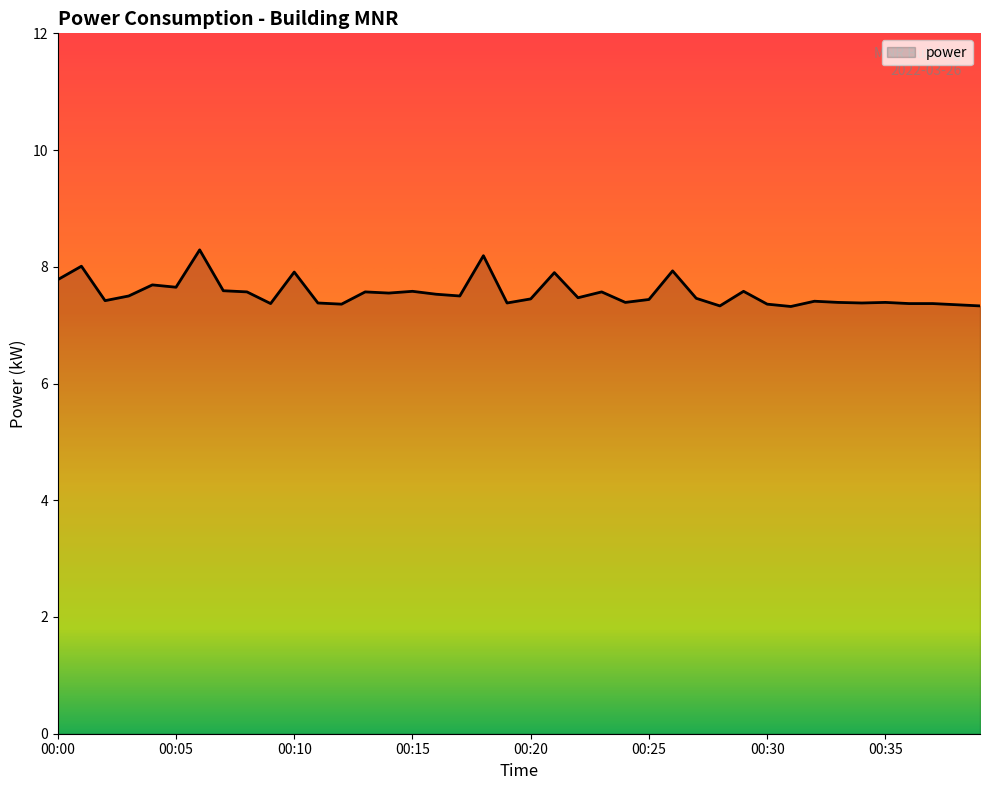

What is the smallest value displayed?

7.3